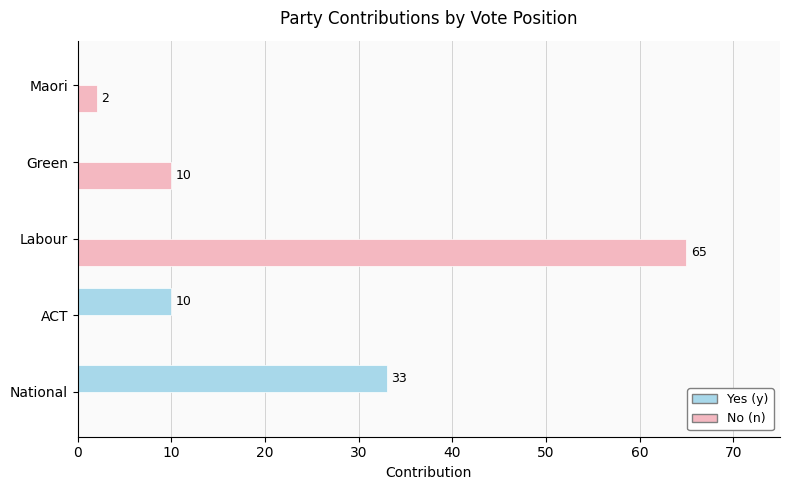

What is the total value across all series at National?

33